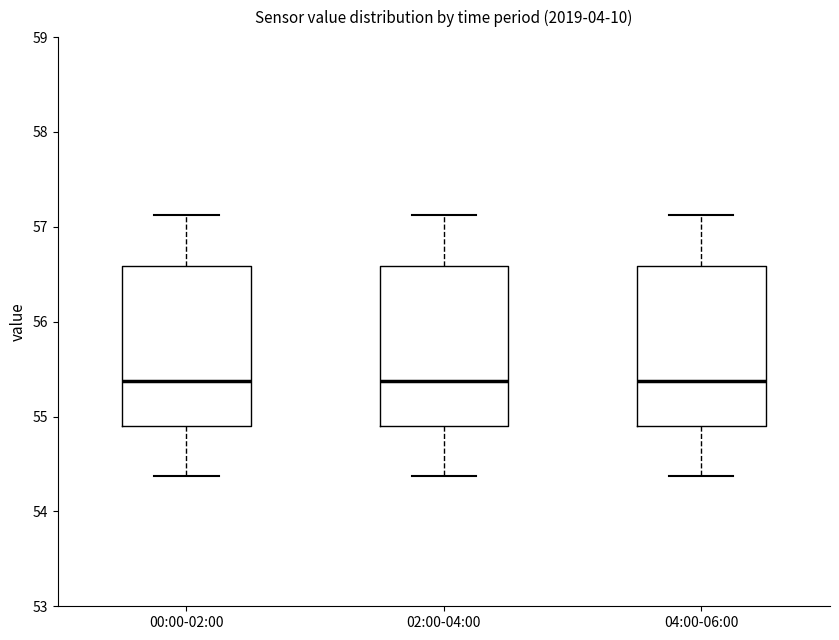

Where does the upper whisker of the box for 02:00-04:00 end on the y-axis? The values are not printed on the chart, so give them approximately, as read against the axis.

57.1